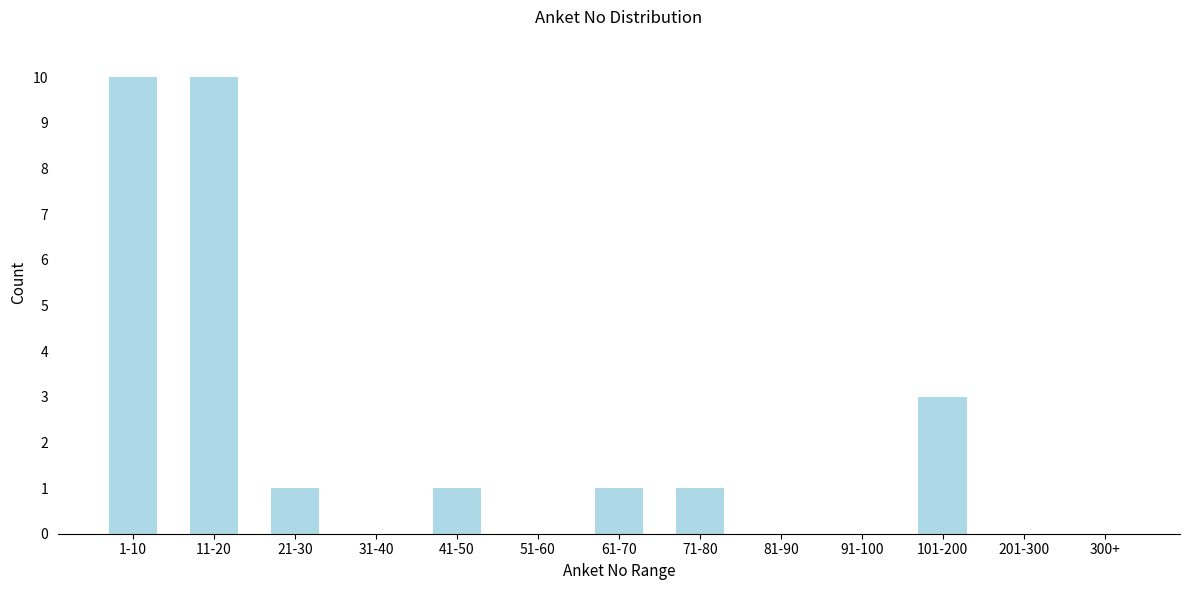

Reading left to right, transcribe all the data shown in this chart.

1-10=10	11-20=10	21-30=1	31-40=0	41-50=1	51-60=0	61-70=1	71-80=1	81-90=0	91-100=0	101-200=3	201-300=0	300+=0